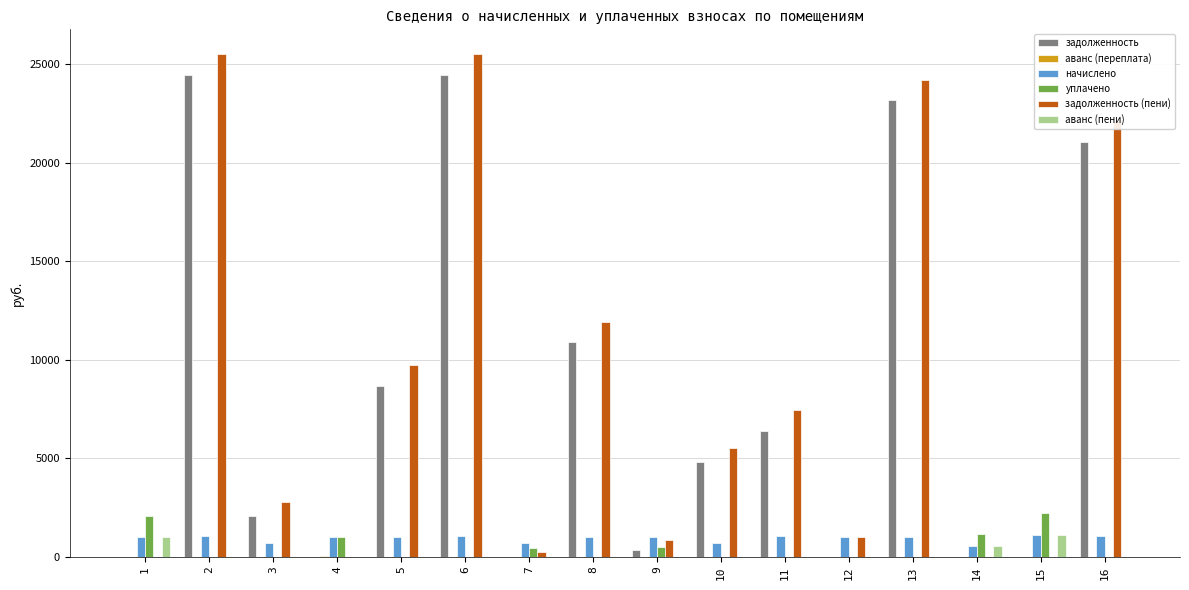

What is the total value across all series at 4?

2038.5